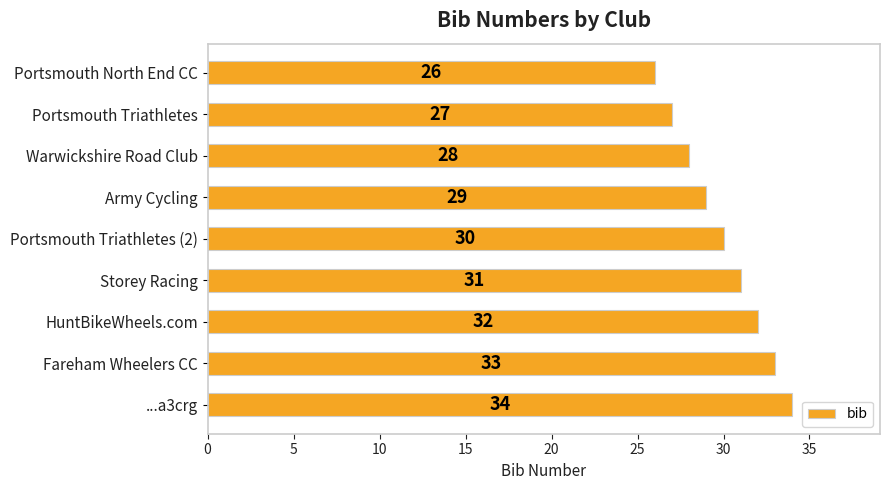

Reading bottom to top, list all the values displayed in this chart.

34	33	32	31	30	29	28	27	26